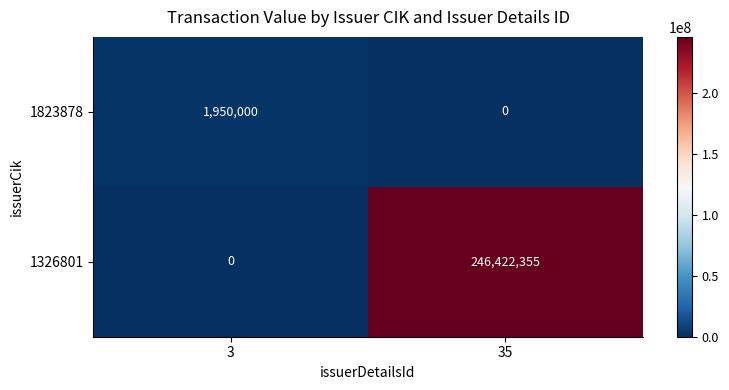

Reading right to left, transcribe all the data shown in this chart.

1823878: 0	1950000
1326801: 246422355	0